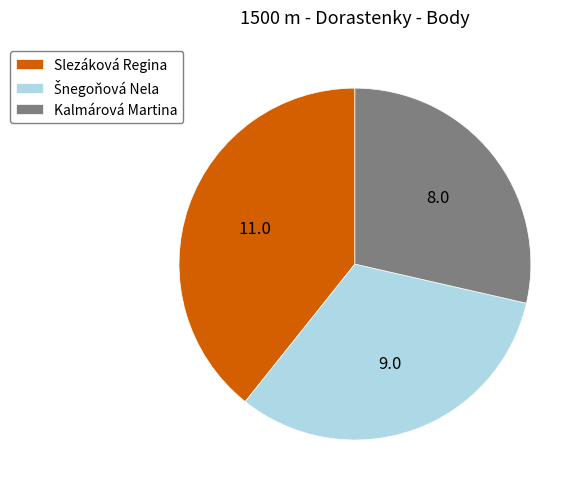

Is there a majority slice in this chart?

No